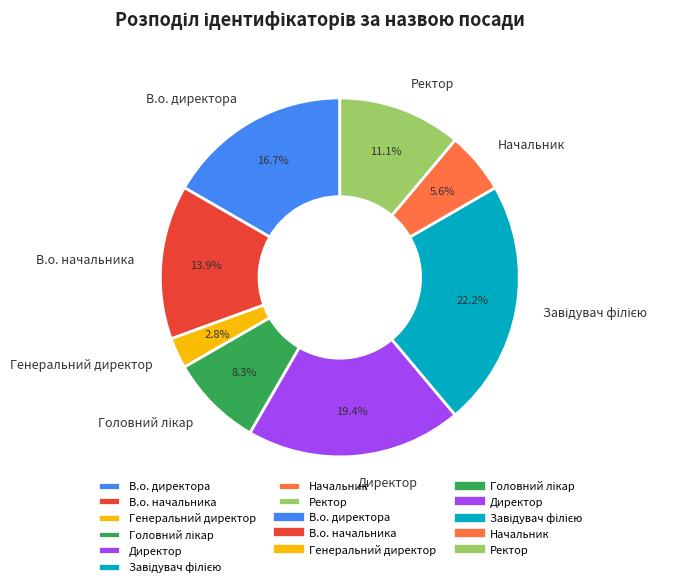

Is it true that Директор is 19% of the pie?

True